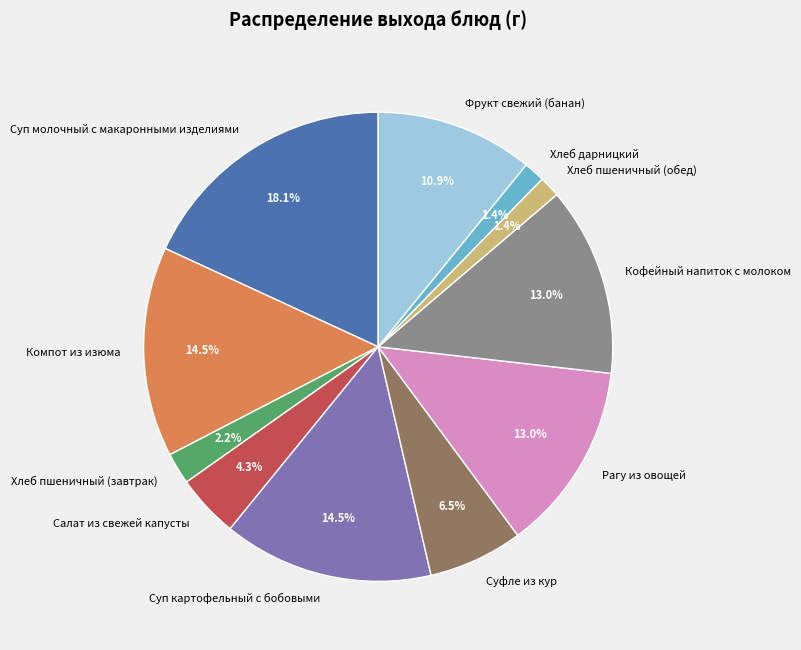

Does any single category account for the majority?

No